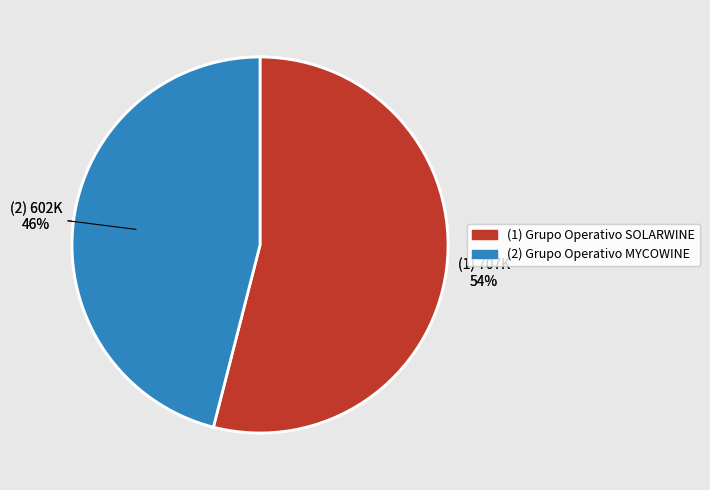

Is there a majority slice in this chart?

Yes